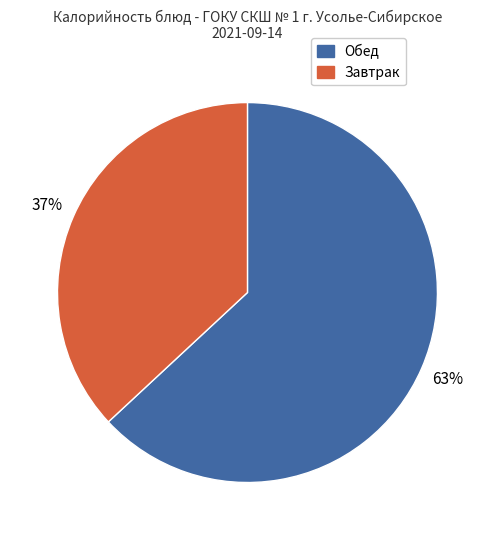

To the nearest percent, what is the average slice percentage?

50%